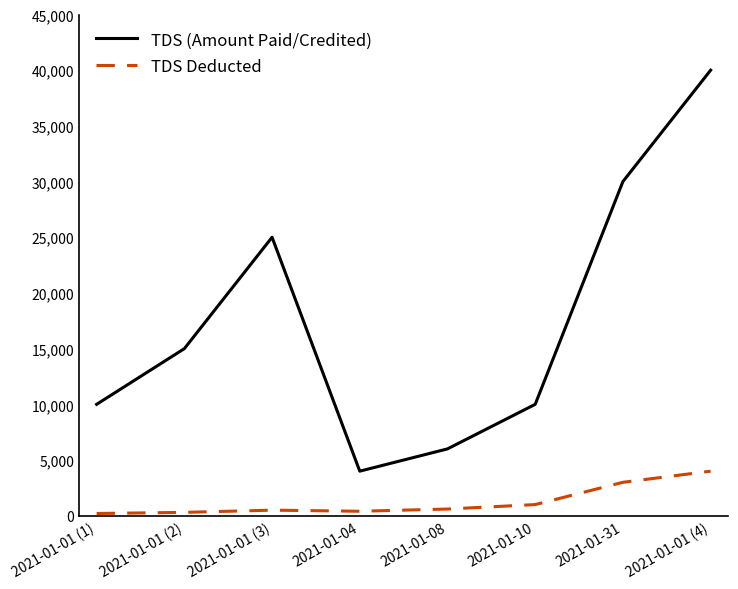

What position from the left is 2021-01-01 (1)?

1